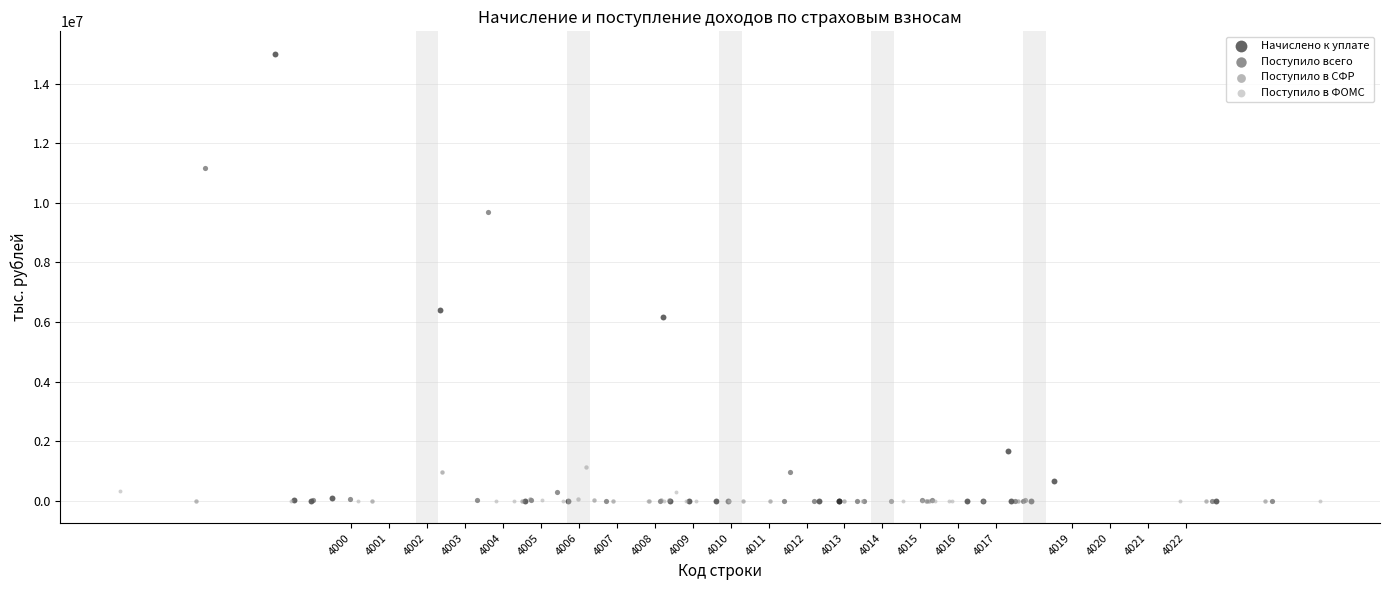

Which series contains the highest Y value?

Начислено к уплате